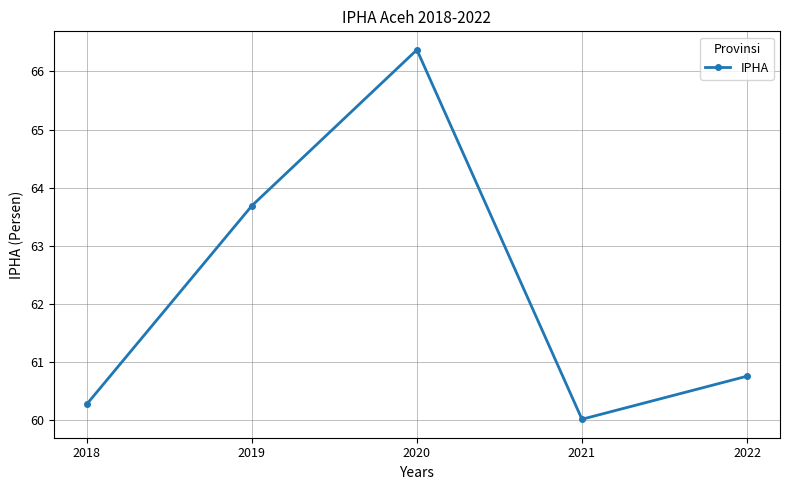

What is the value of the 4th point from the left?

60.0